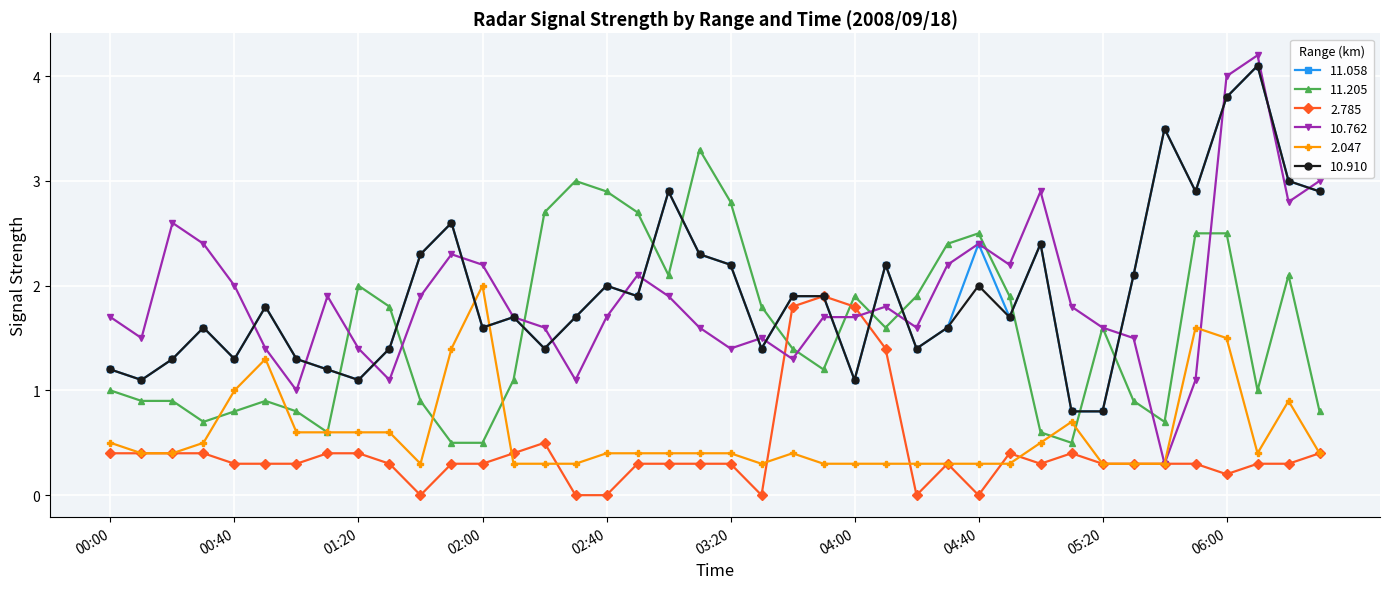

What is the maximum value for 2.047?

2.0